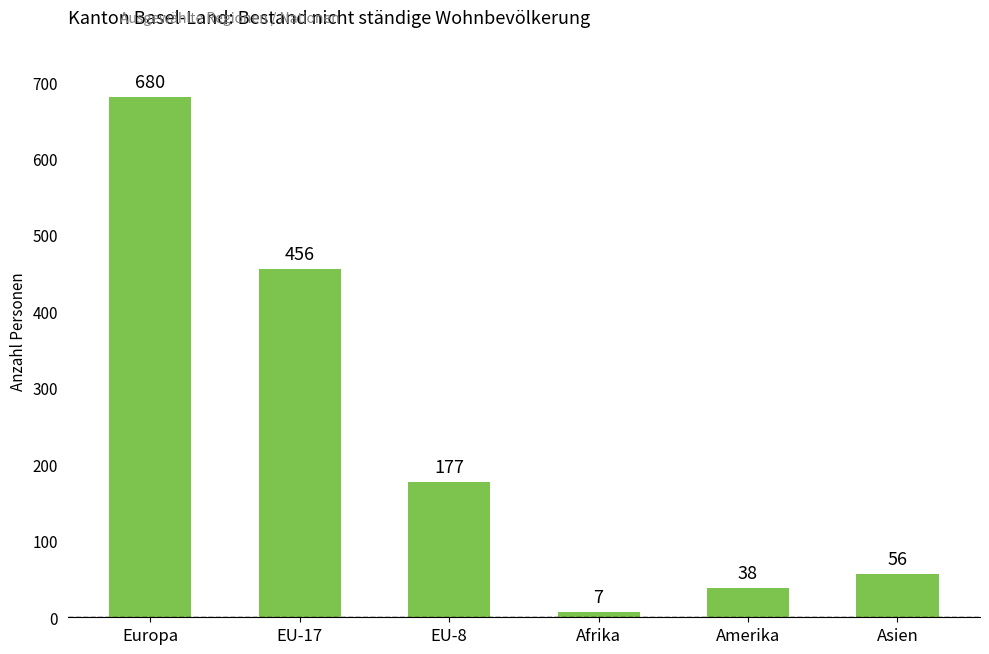

The chart shows a value of 61 at Amerika. True or false?

False